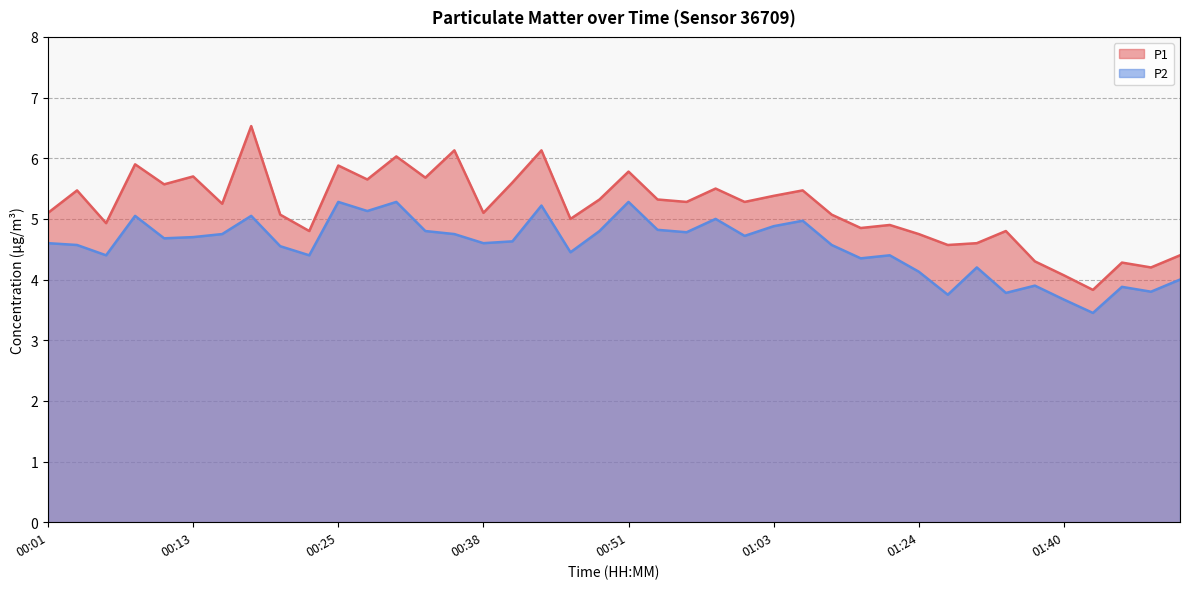

Which series changed the most between 00:13 and 00:16?

P1